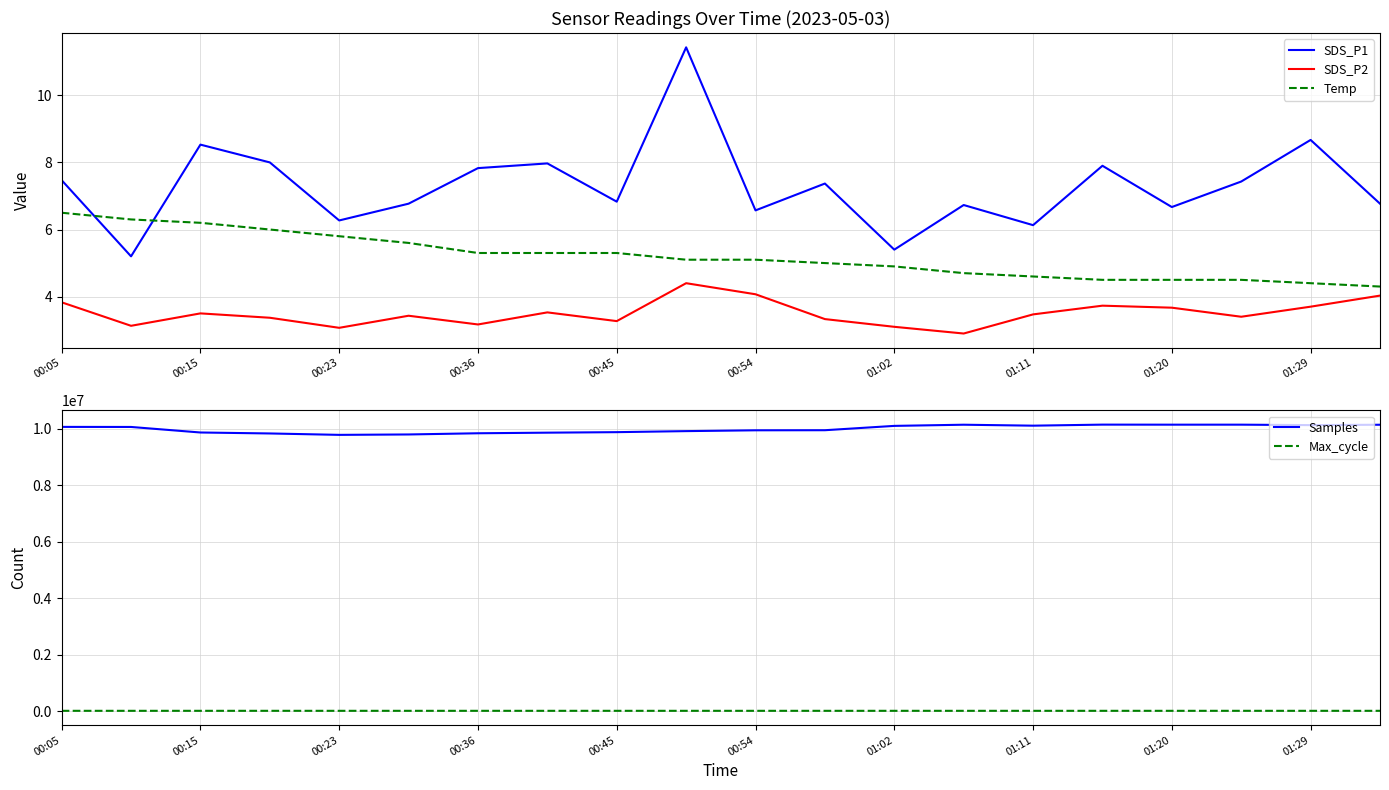

Reading left to right, transcribe all the data shown in this chart.

SDS_P1: 7.5	5.2	8.5	8.0	6.3	6.8	7.8	8.0	6.8	11.4	6.6	7.4	5.4	6.7	6.1	7.9	6.7	7.4	8.7	6.8
SDS_P2: 3.8	3.1	3.5	3.4	3.1	3.4	3.2	3.5	3.3	4.4	4.1	3.3	3.1	2.9	3.5	3.7	3.7	3.4	3.7	4.0
Temp: 6.5	6.3	6.2	6.0	5.8	5.6	5.3	5.3	5.3	5.1	5.1	5.0	4.9	4.7	4.6	4.5	4.5	4.5	4.4	4.3
Samples: 10068592.0	10066328.0	9870385.0	9836181.0	9786433.0	9800700.0	9842941.0	9864066.0	9882216.0	9919000.0	9947900.0	9950909.0	10104203.0	10145571.0	10111846.0	10148804.0	10147108.0	10147393.0	10131435.0	10144596.0
Max_cycle: 20196.0	20165.0	20237.0	20347.0	20208.0	20164.0	20168.0	20199.0	20202.0	20162.0	20169.0	20173.0	20248.0	20163.0	20181.0	20175.0	20167.0	20264.0	20163.0	20158.0